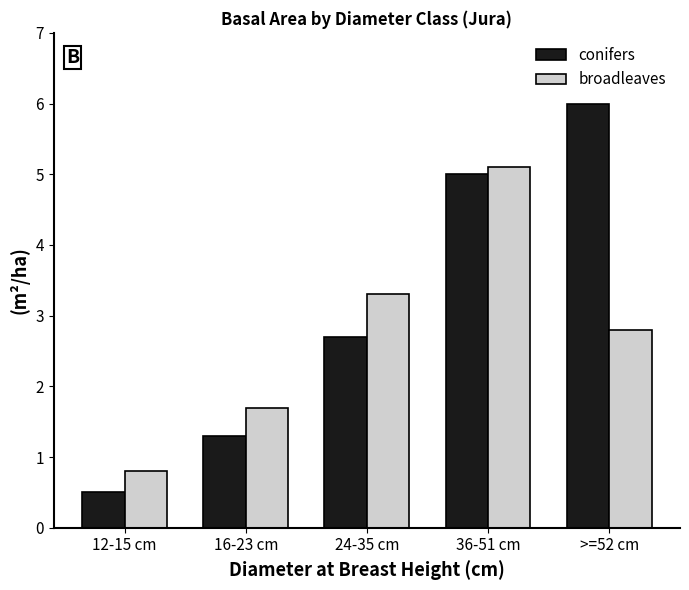

Reading right to left, what are all the values shown in this chart?

conifers: >=52 cm=6.0	36-51 cm=5.0	24-35 cm=2.7	16-23 cm=1.3	12-15 cm=0.5
broadleaves: >=52 cm=2.8	36-51 cm=5.1	24-35 cm=3.3	16-23 cm=1.7	12-15 cm=0.8